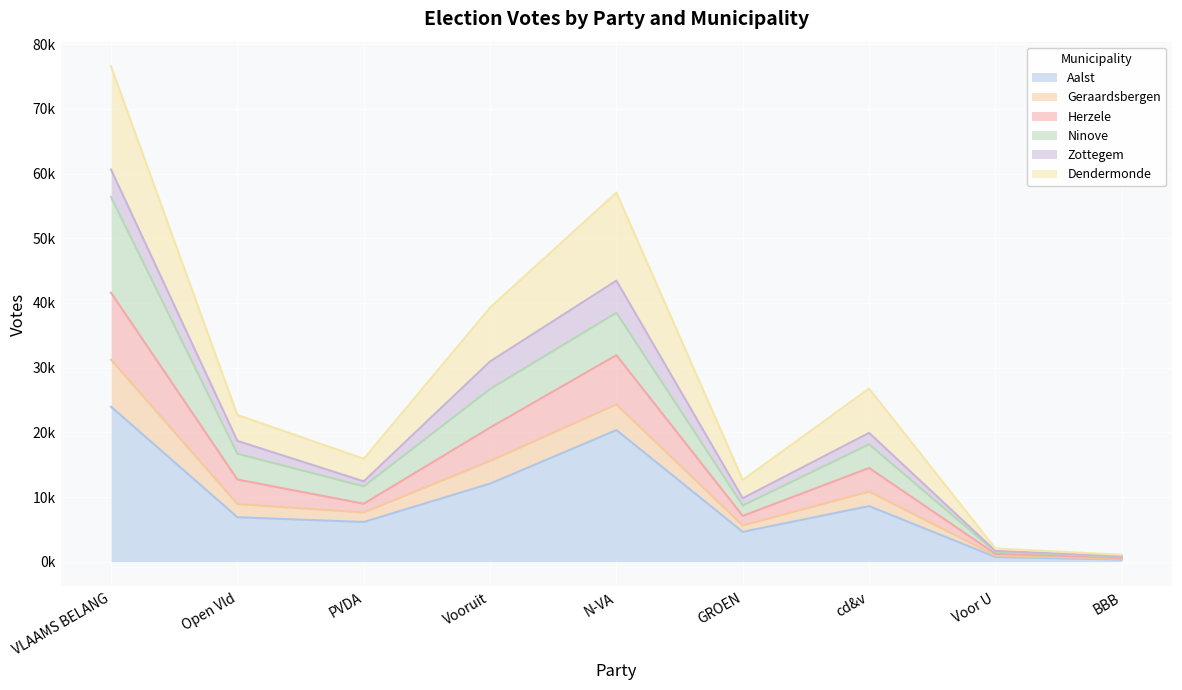

In Herzele, how many points are lower than both neighbors (excluding endpoints)?

2